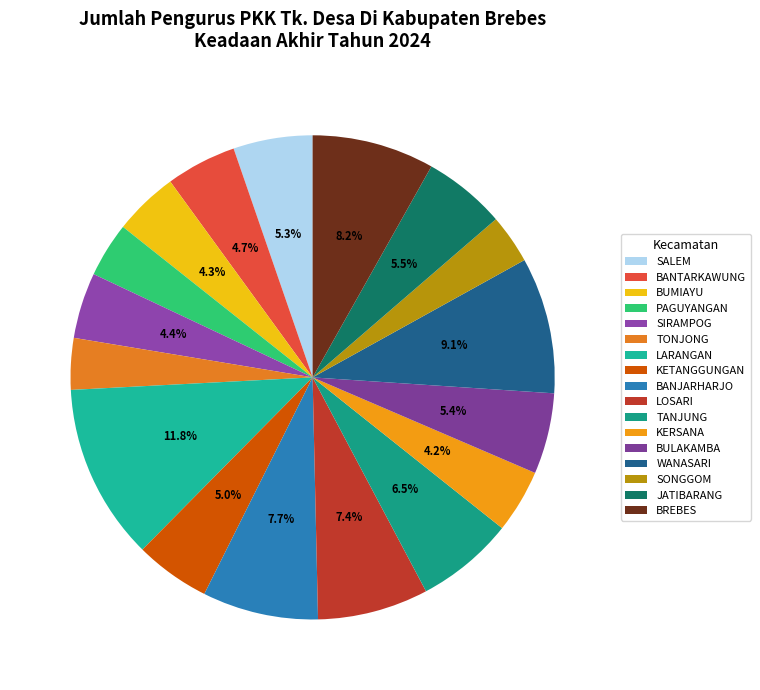

What is the smallest slice in the pie chart?

SONGGOM